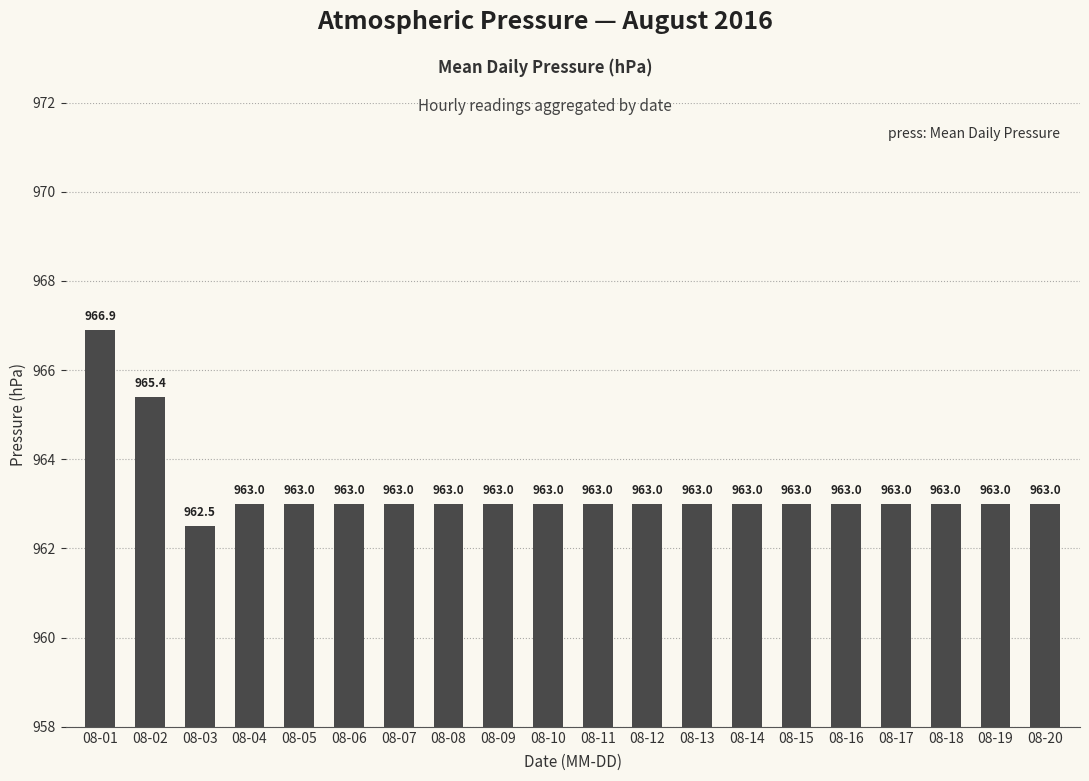

The chart shows a value of 963.0 at 08-19. True or false?

True